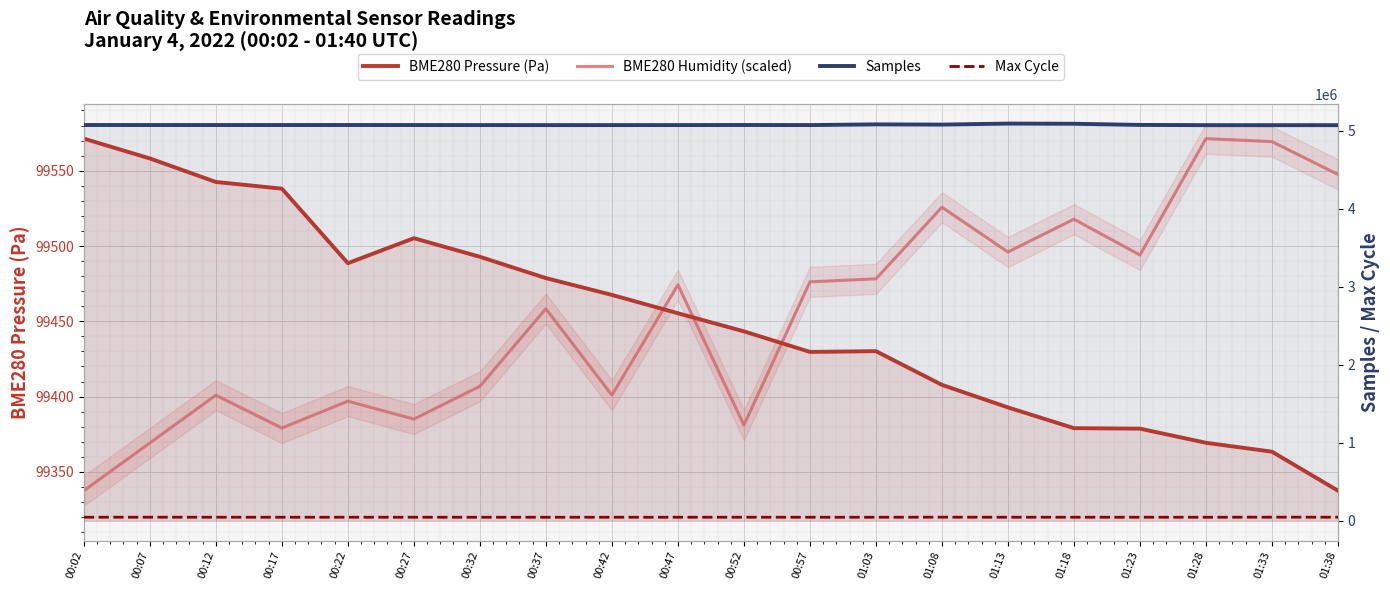

True or false: Max Cycle has a value of 18973.1 at 00:02.

False